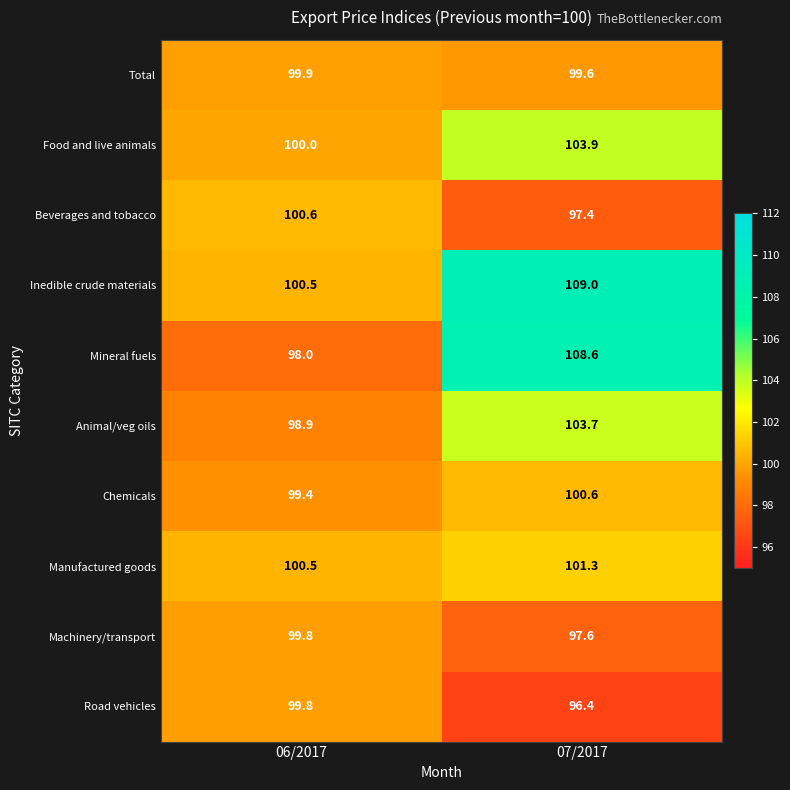

Reading right to left, what are all the values shown in this chart?

Total: 07/2017=99.6	06/2017=99.9
Food and live animals: 07/2017=103.9	06/2017=100.0
Beverages and tobacco: 07/2017=97.4	06/2017=100.6
Inedible crude materials: 07/2017=109.0	06/2017=100.5
Mineral fuels: 07/2017=108.6	06/2017=98.0
Animal/veg oils: 07/2017=103.7	06/2017=98.9
Chemicals: 07/2017=100.6	06/2017=99.4
Manufactured goods: 07/2017=101.3	06/2017=100.5
Machinery/transport: 07/2017=97.6	06/2017=99.8
Road vehicles: 07/2017=96.4	06/2017=99.8